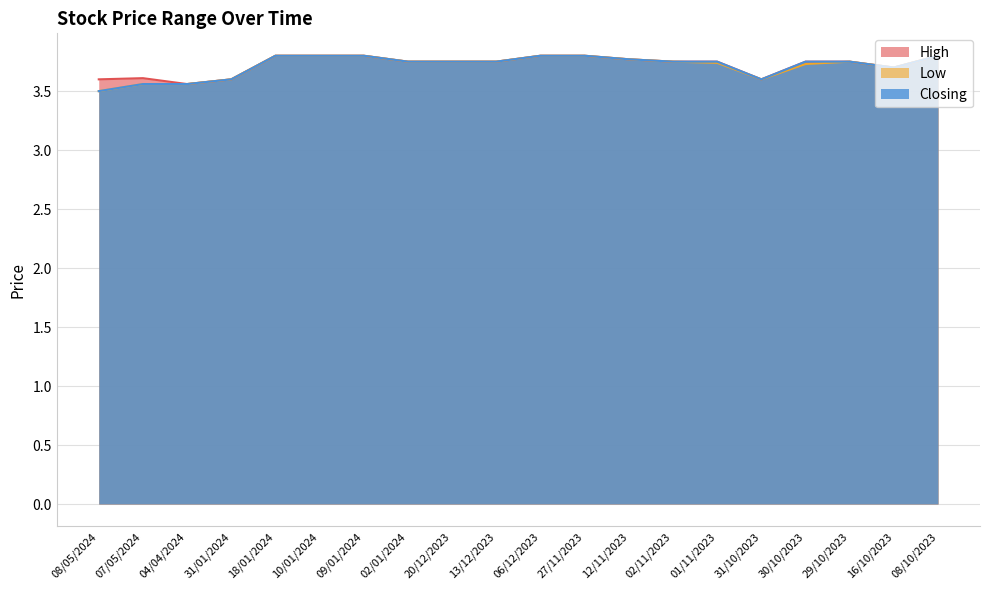

What is the sum of the Low values at 30/10/2023 and 02/01/2024?

7.5